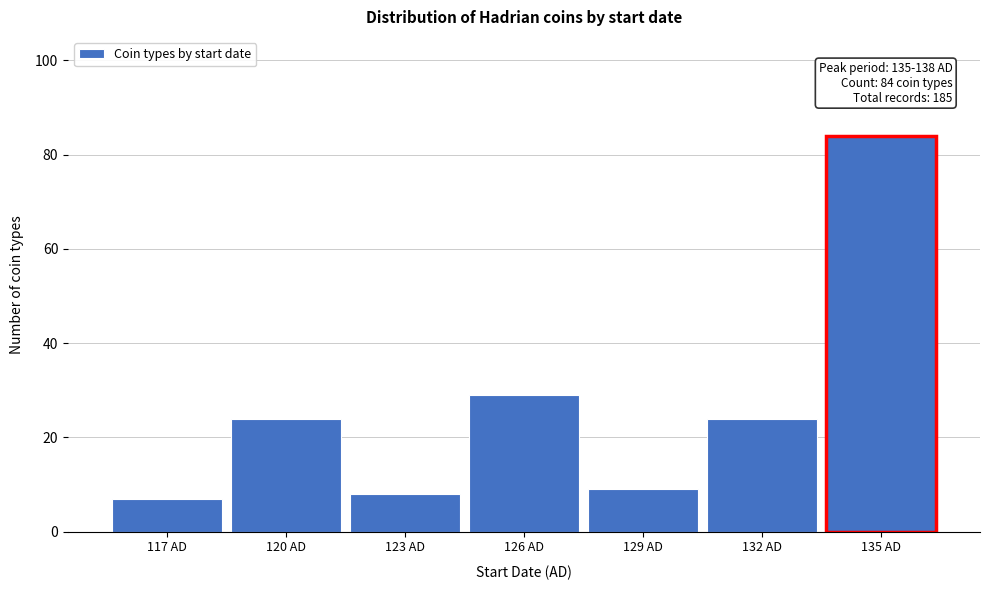

Reading left to right, transcribe all the data shown in this chart.

117 AD=7	120 AD=24	123 AD=8	126 AD=29	129 AD=9	132 AD=24	135 AD=84